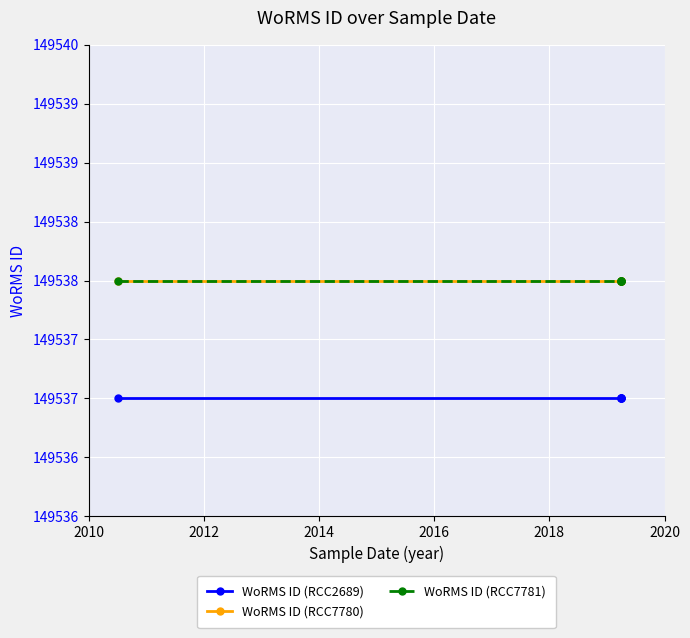

True or false: WoRMS ID (RCC7780) and WoRMS ID (RCC2689) intersect in this chart.

False